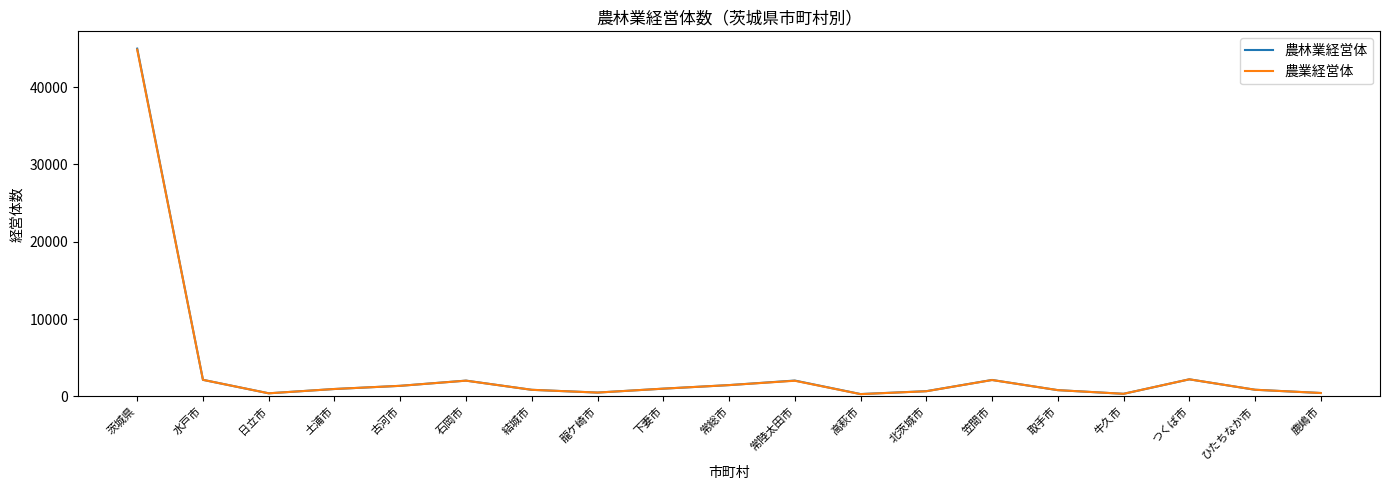

Which label corresponds to the largest value in the chart?

茨城県